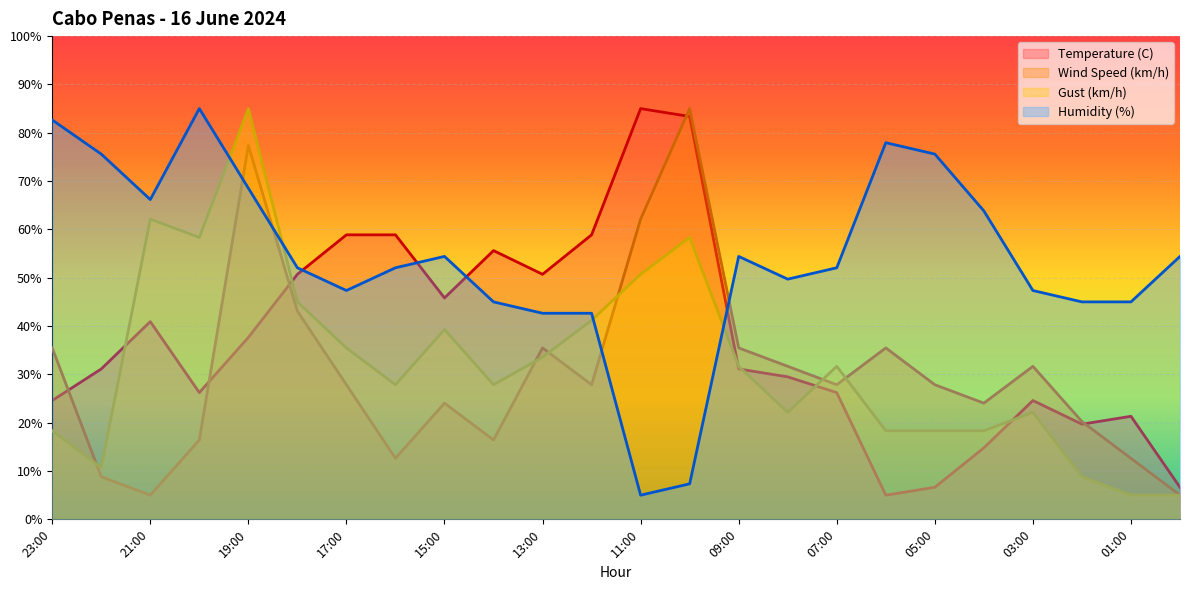

What is the spread (max minus min) of values at 17:00?

31.0